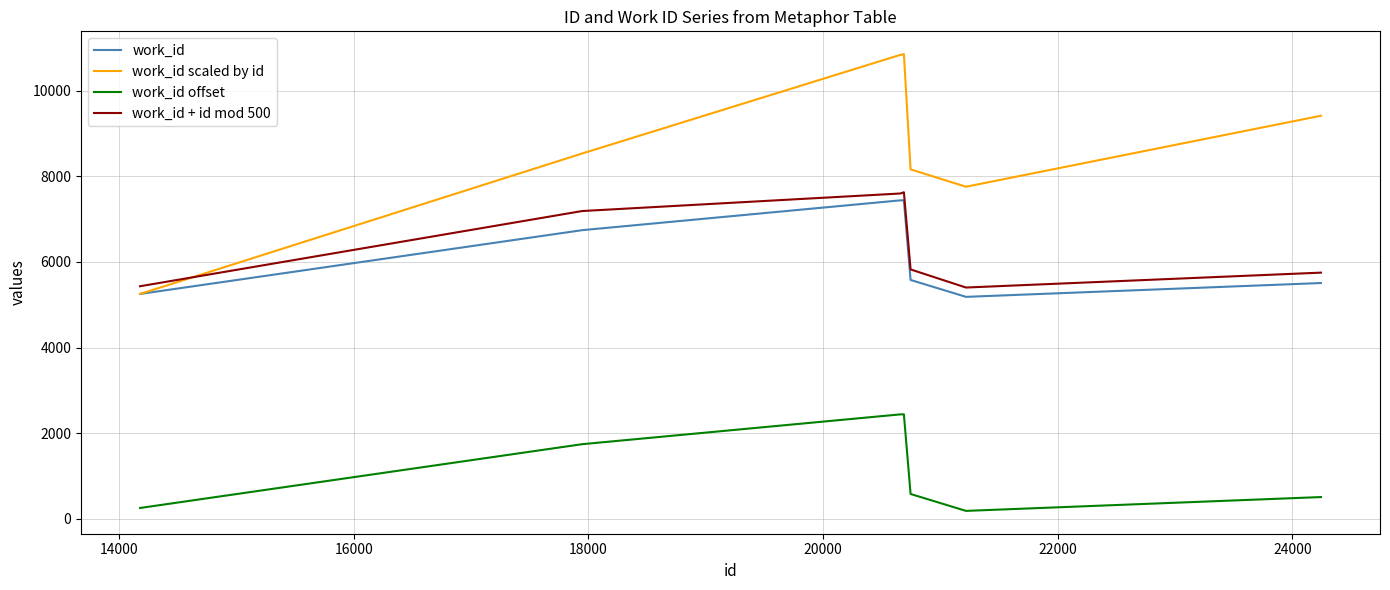

True or false: work_id offset and work_id scaled by id cross at least once.

False